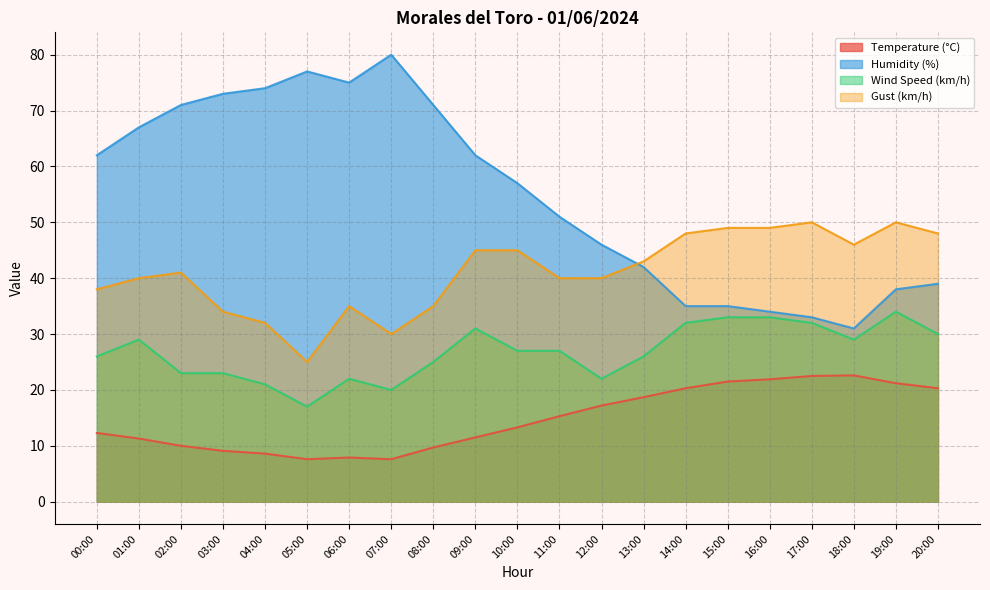

What is the approximate value of Temperature (°C) at 00:00?

12.3